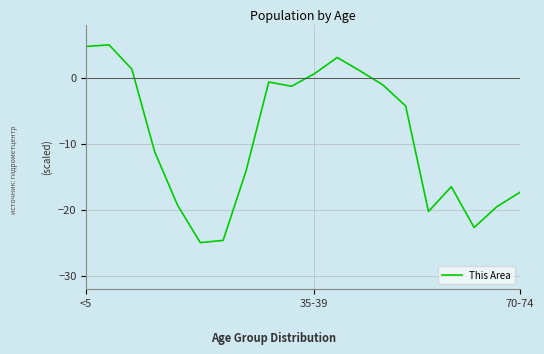

How many categories are shown in the chart?

20